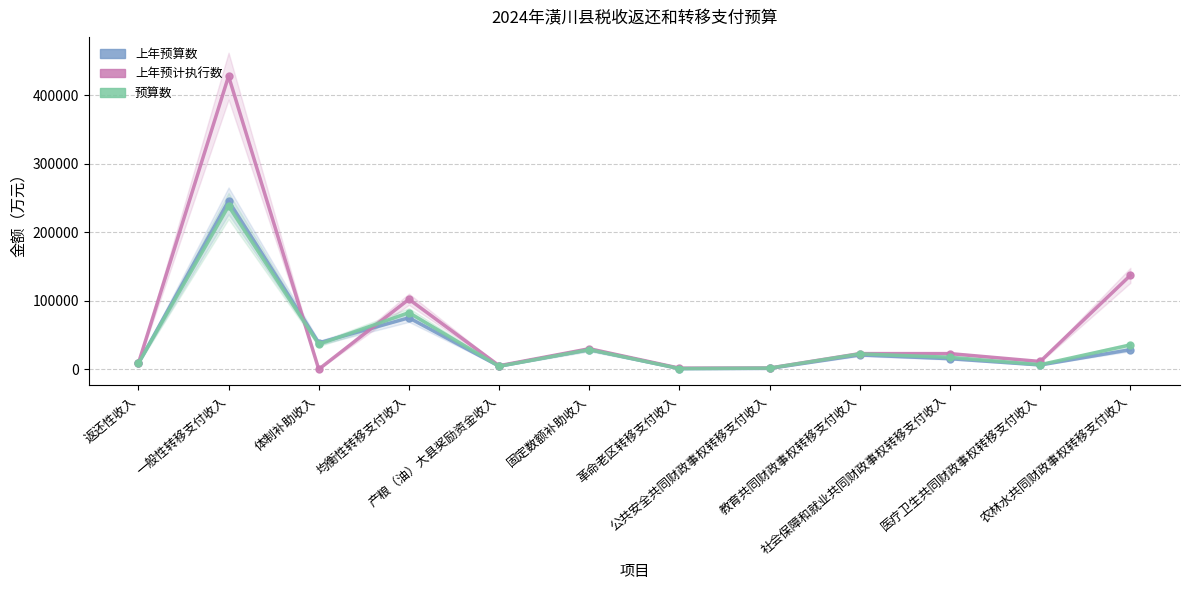

What are all the series names shown in the legend?

上年预算数, 上年预计执行数, 预算数